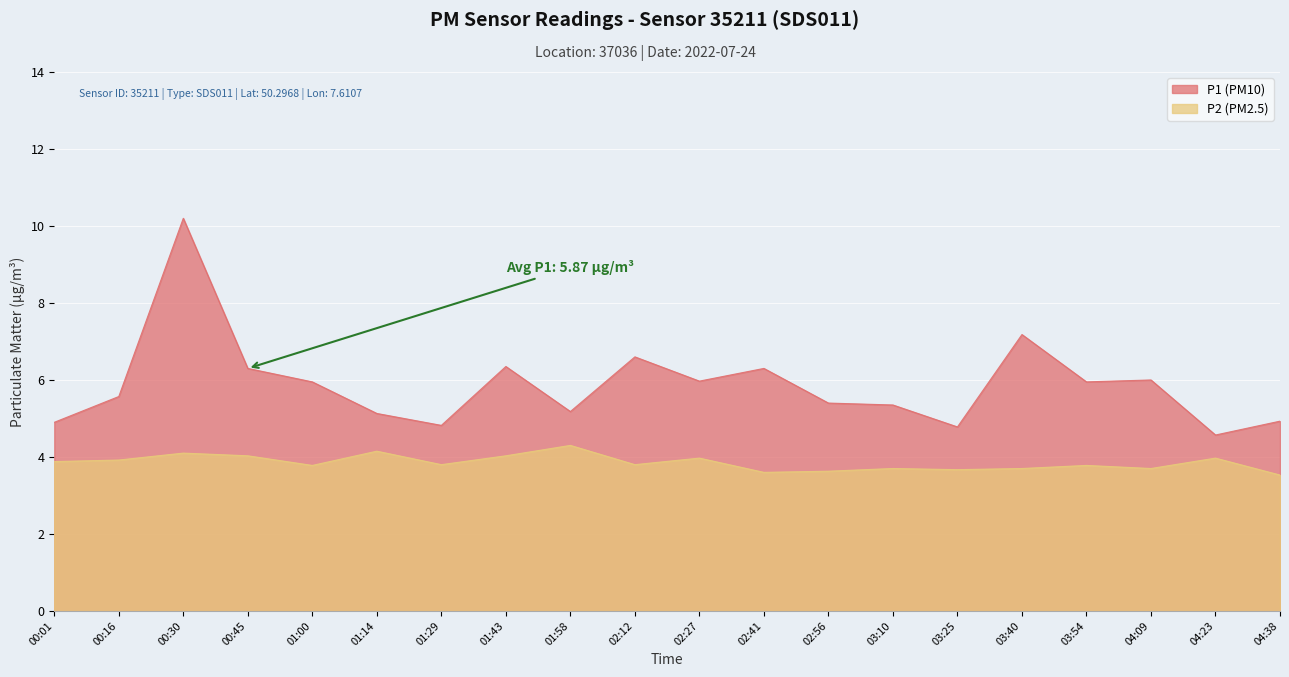

Which series has the largest total across all categories?

P1